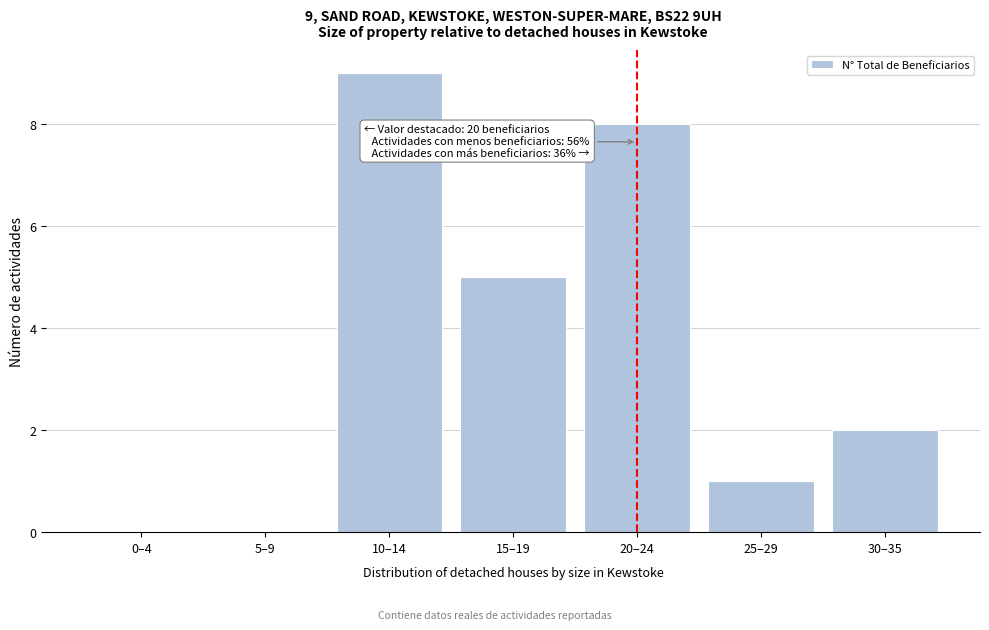

Reading left to right, extract all data points from this chart.

0–4=0	5–9=0	10–14=9	15–19=5	20–24=8	25–29=1	30–35=2